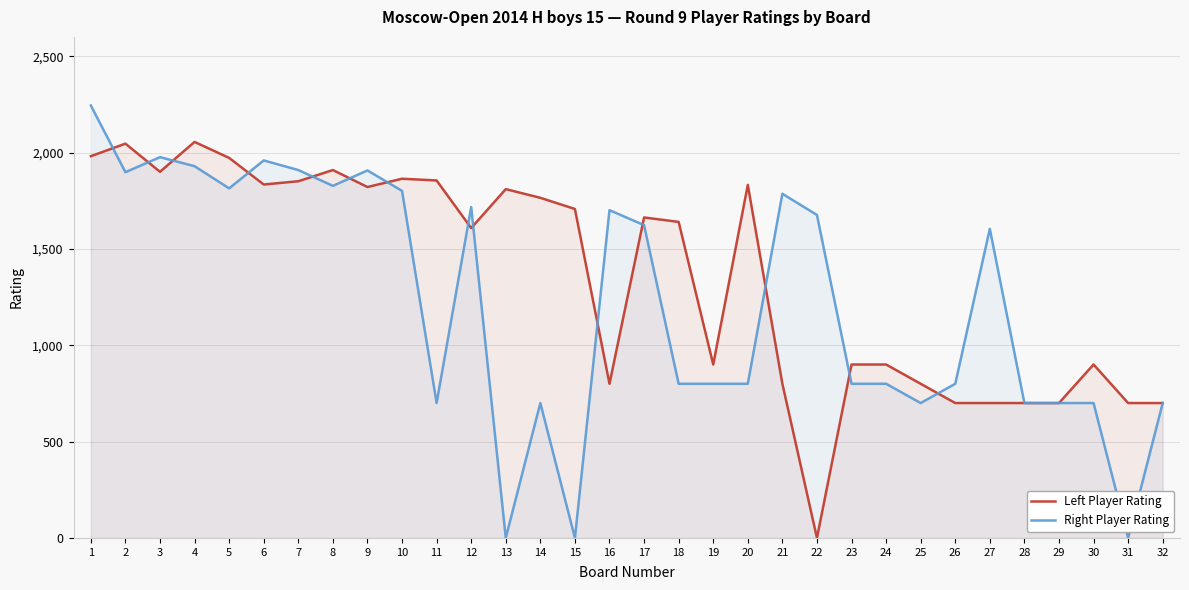

After their last crossing, which series has the higher values: Right Player Rating or Left Player Rating?

Right Player Rating